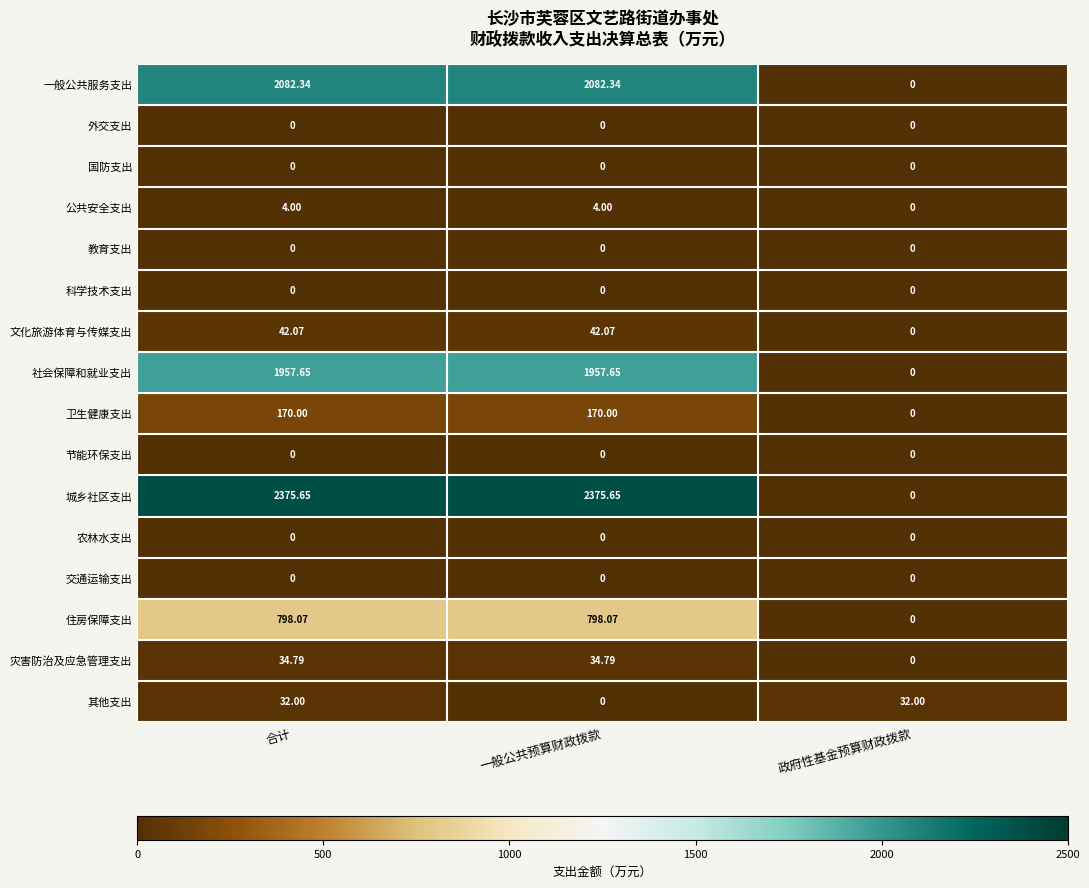

Where is 住房保障支出 nearest to the value 399?

政府性基金预算财政拨款